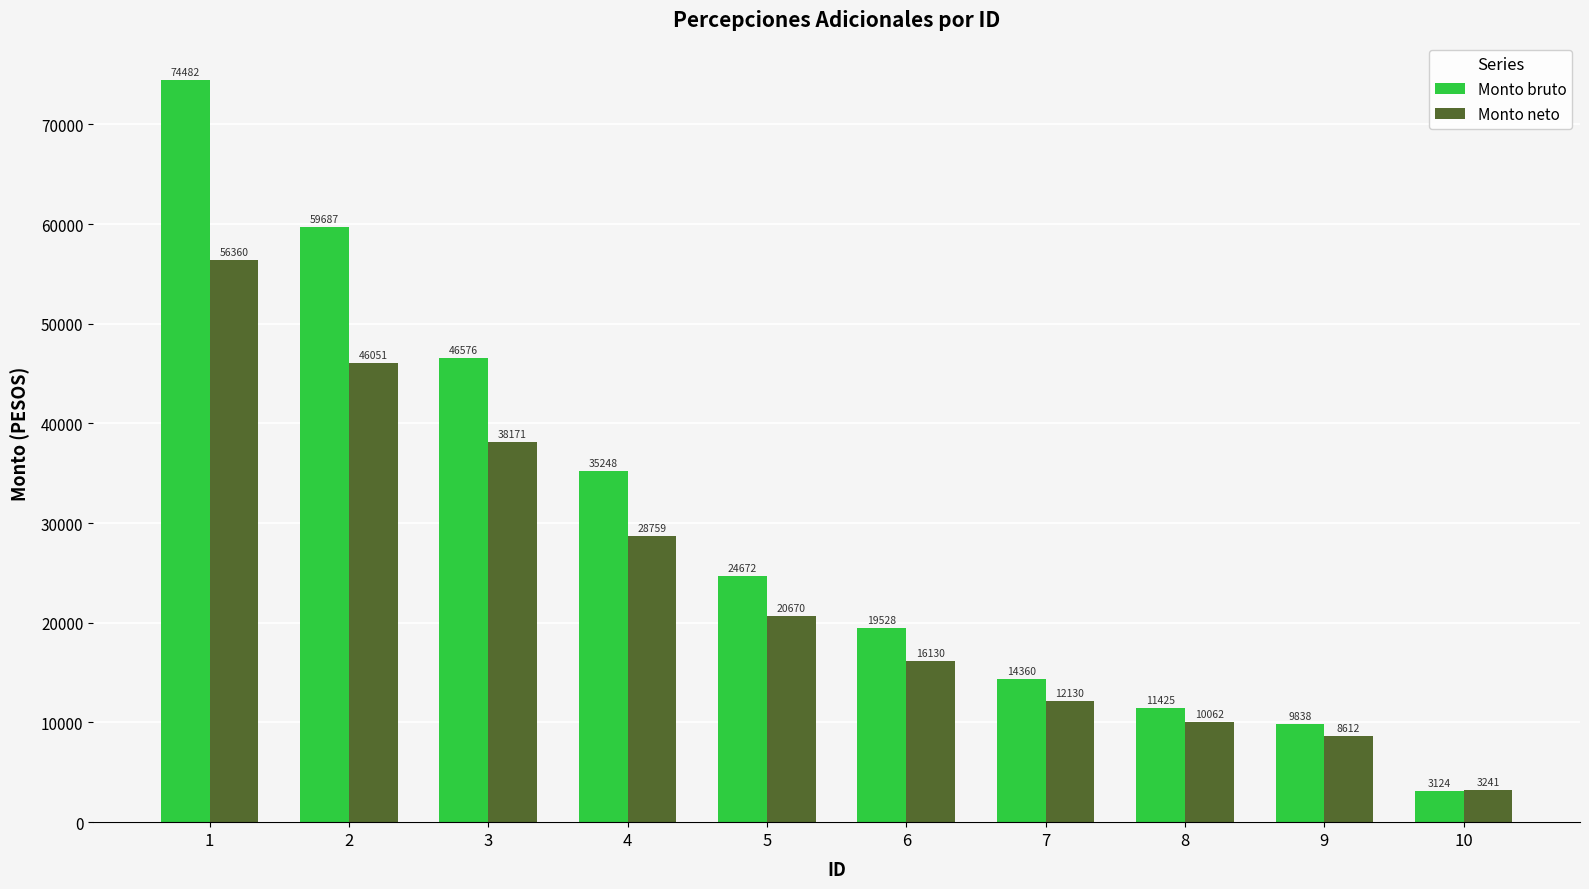

What is the difference between the maximum and second lowest values in the Monto neto series?

47748.6